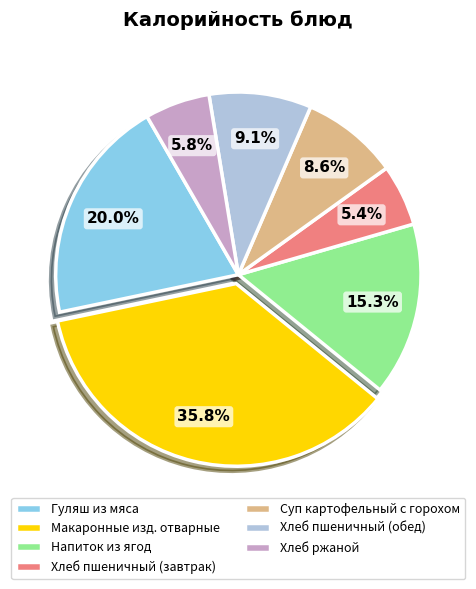

Do Напиток из ягод and Хлеб пшеничный (обед) together represent more than half of the pie?

No